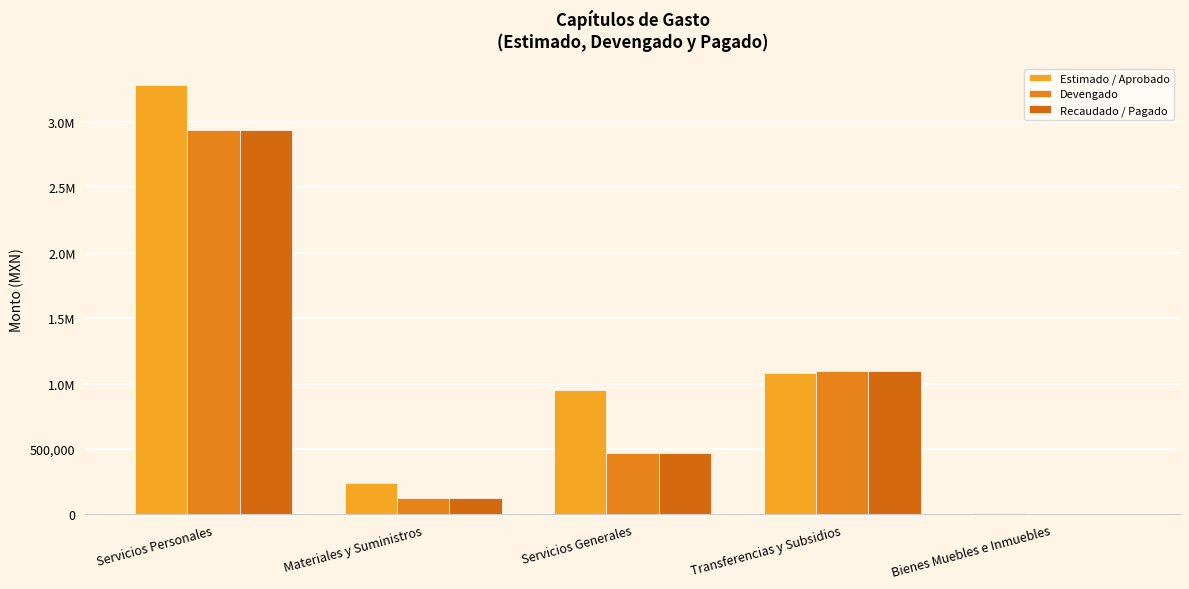

Which series changed the most between Materiales y Suministros and Bienes Muebles e Inmuebles?

Estimado / Aprobado